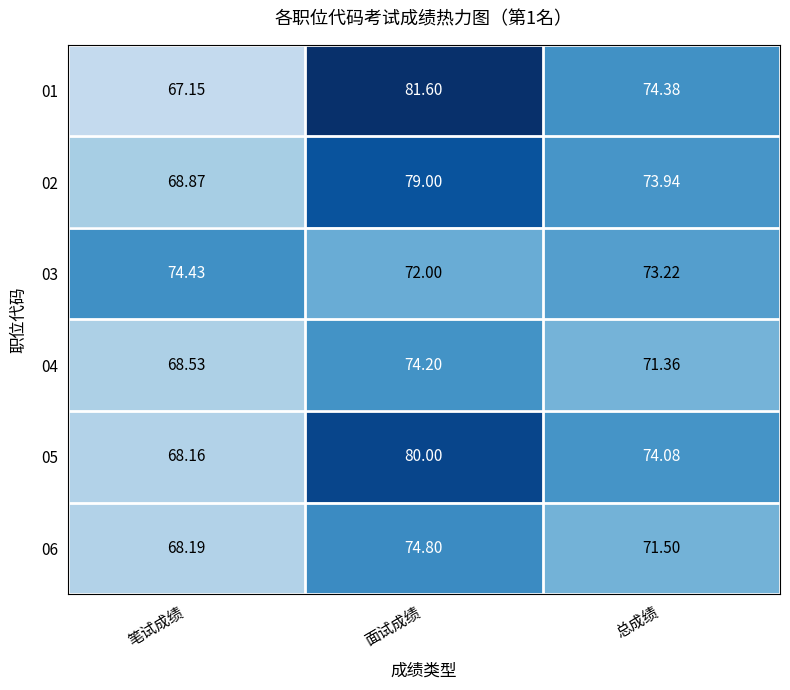

At which category is the sum across all series the highest?

面试成绩